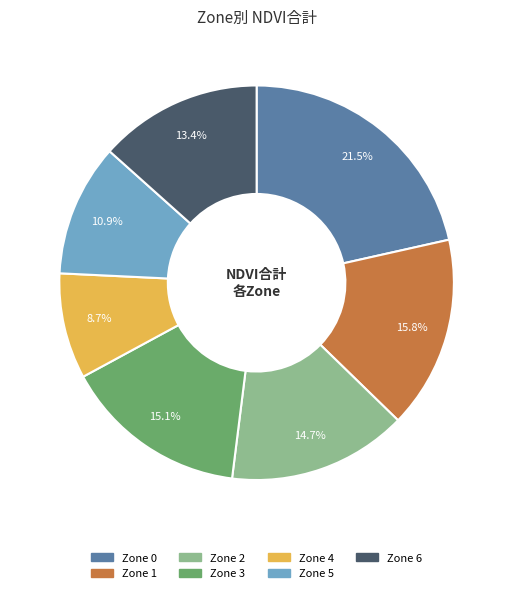

What is the smallest slice in the pie chart?

Zone 4